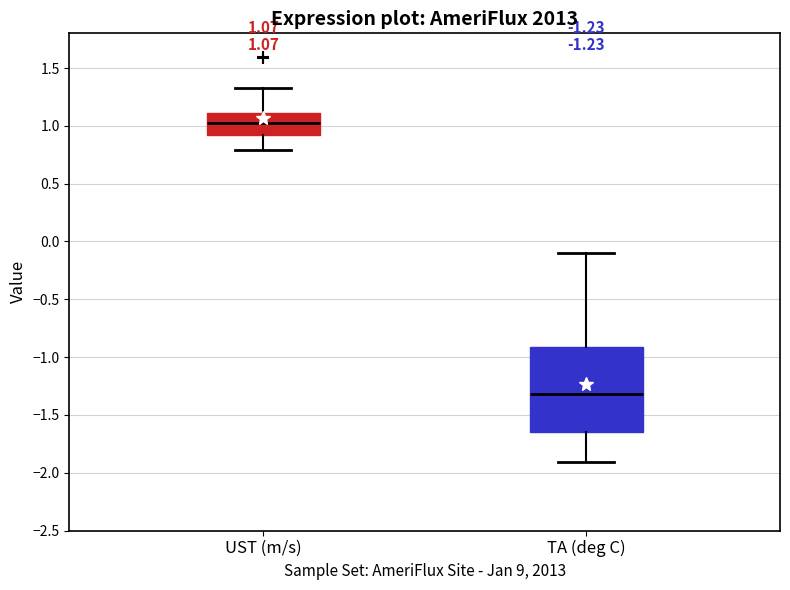

Which box has the highest median line?

UST (m/s)